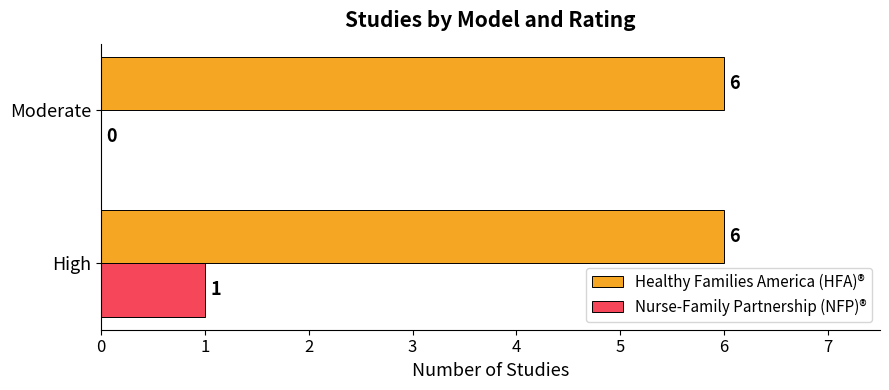

Which series has the largest total across all categories?

Healthy Families America (HFA)®